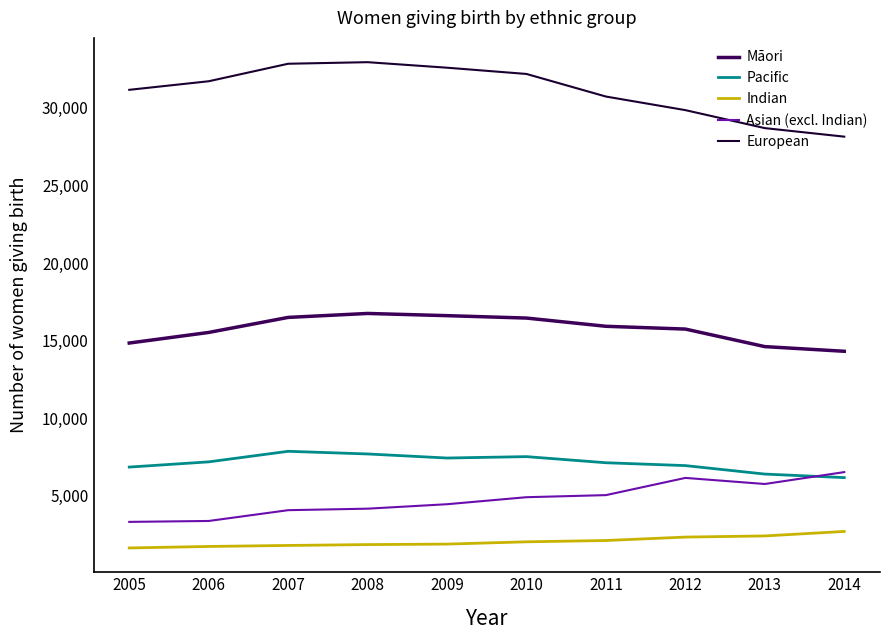

What is the highest value of the Indian series?

2711